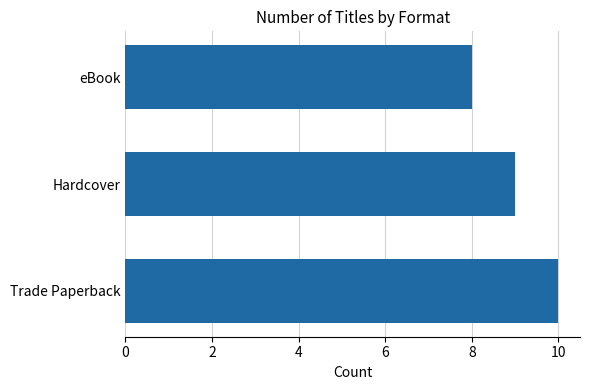

Between Trade Paperback and Hardcover, which is larger?

Trade Paperback